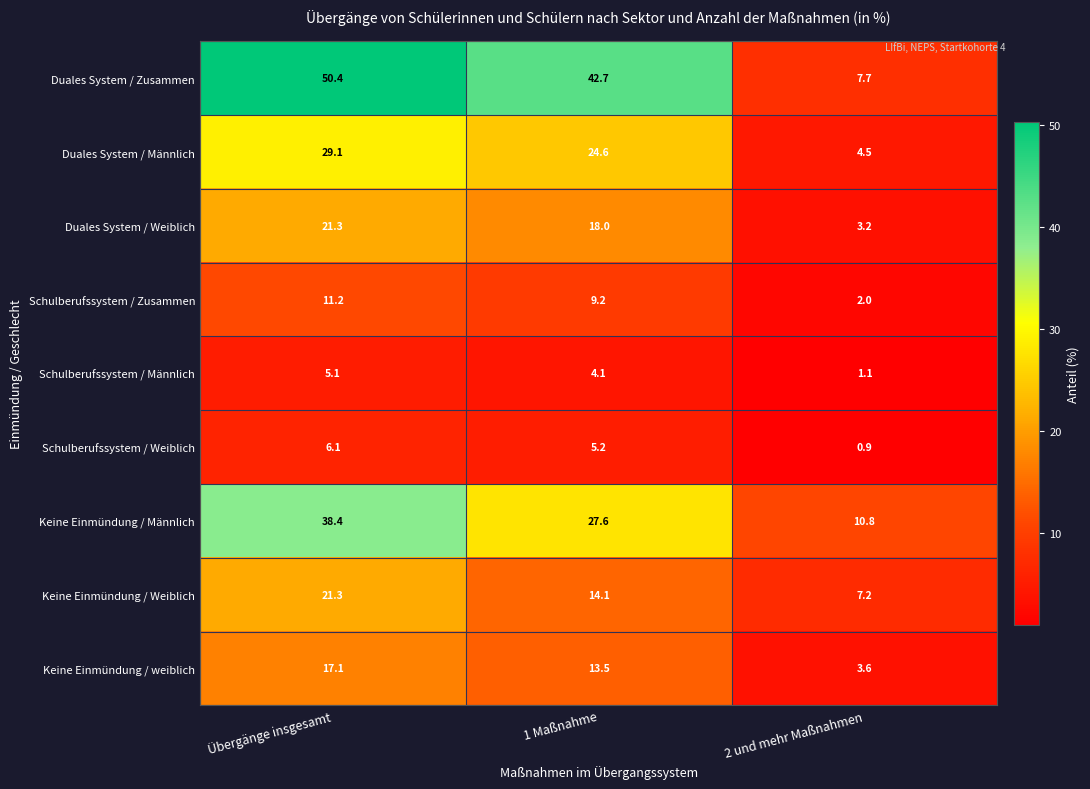

Rank the series at 1 Maßnahme from highest to lowest value.

Duales System / Zusammen, Keine Einmündung / Männlich, Duales System / Männlich, Duales System / Weiblich, Keine Einmündung / Weiblich, Keine Einmündung / weiblich, Schulberufssystem / Zusammen, Schulberufssystem / Weiblich, Schulberufssystem / Männlich